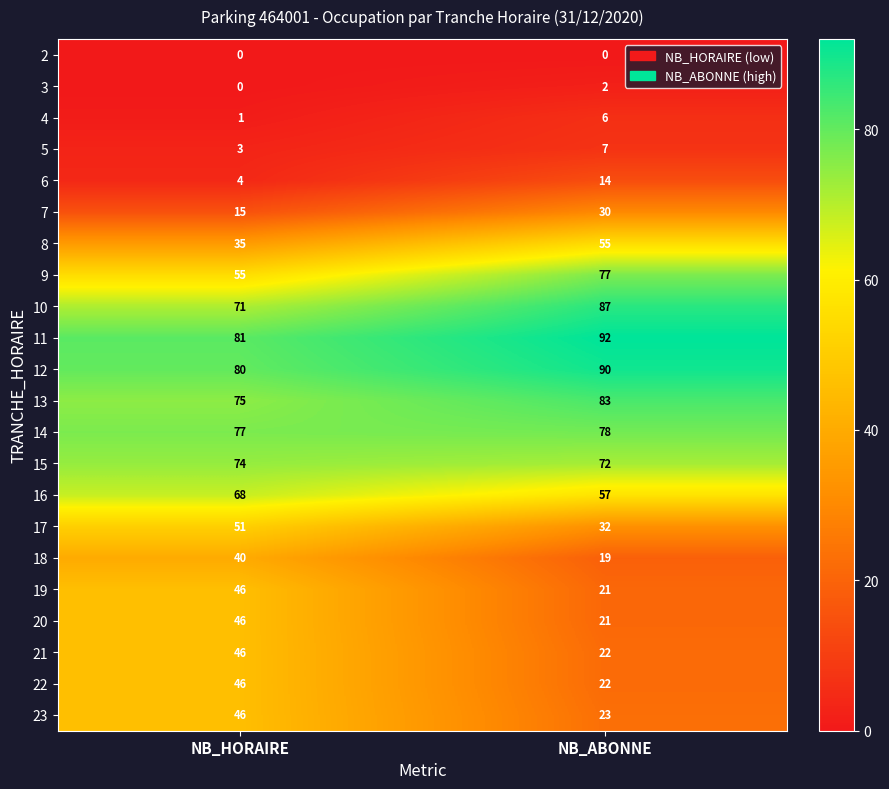

At which category is the sum across all series the highest?

NB_HORAIRE